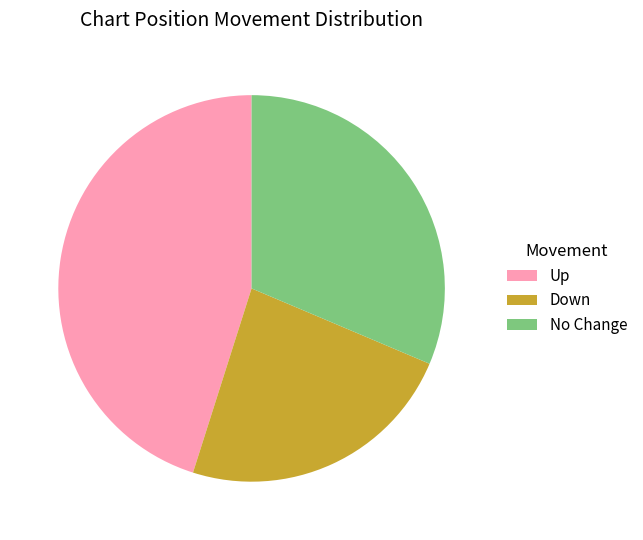

What is the ratio of the value at Down to the value at Up?

0.5